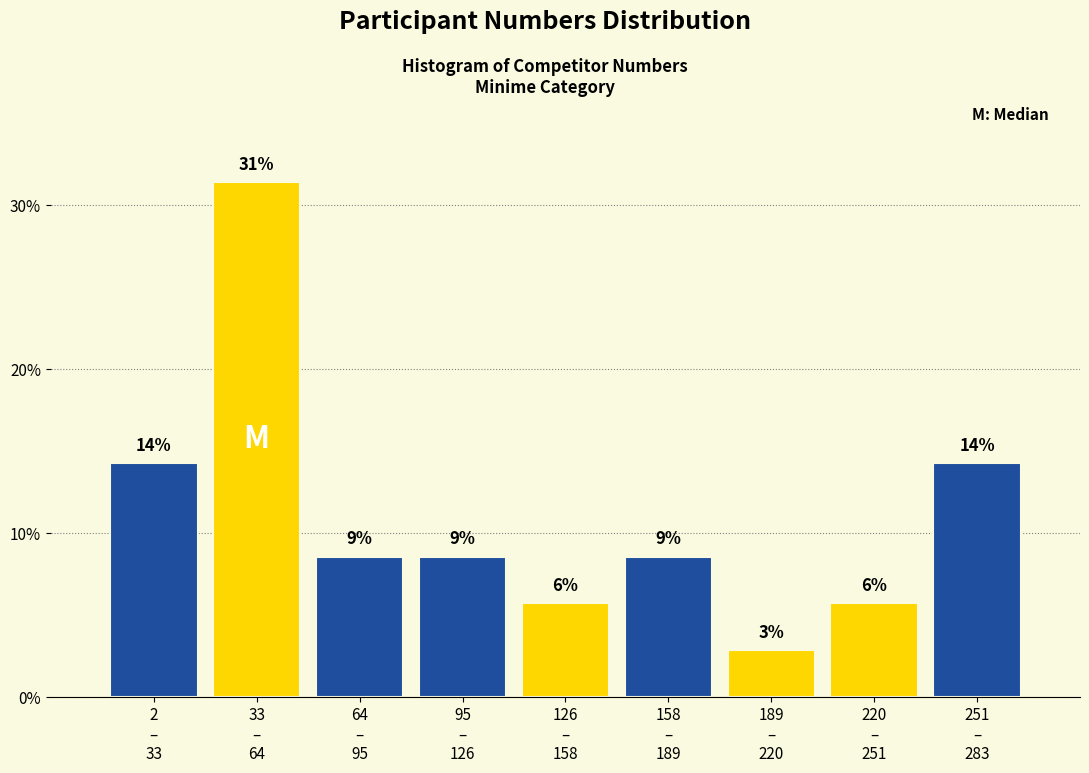

How many bars are there in total?

9